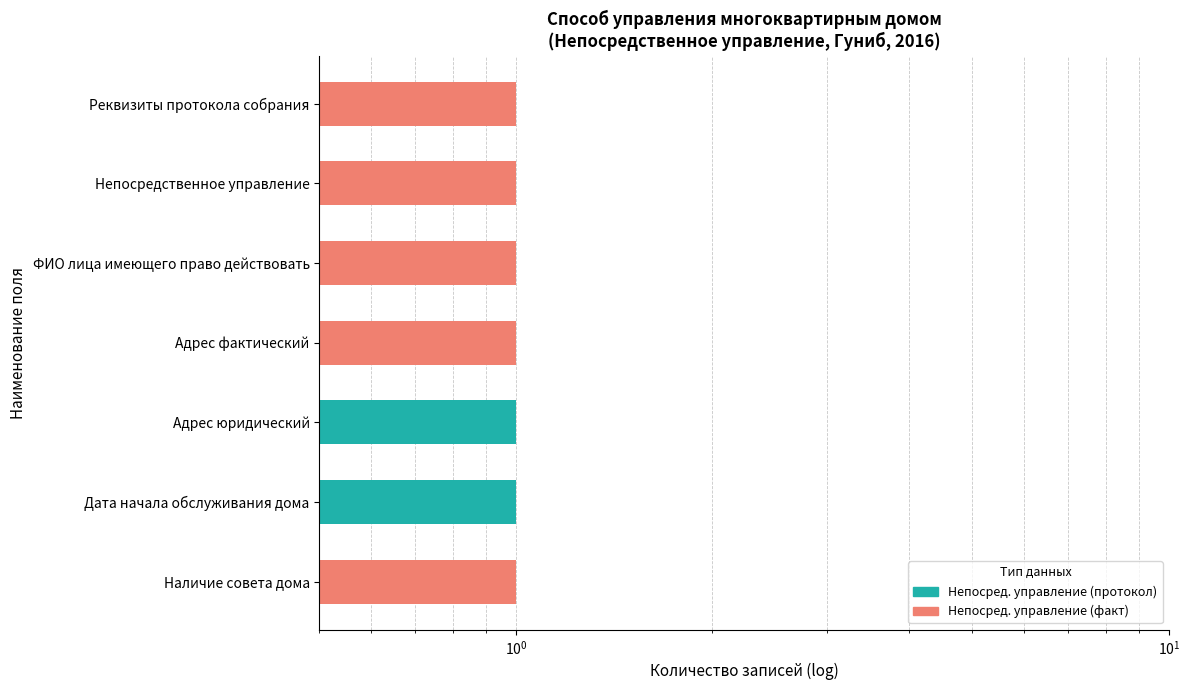

Which series has the largest range (max minus min)?

Непосред. управление (протокол)